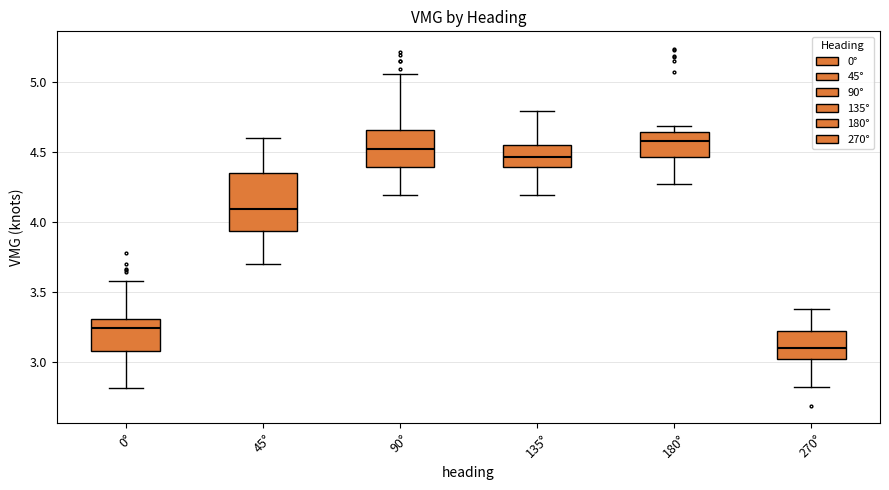

Where does the lower whisker of the box for 0° end on the y-axis? The values are not printed on the chart, so give them approximately, as read against the axis.

2.80